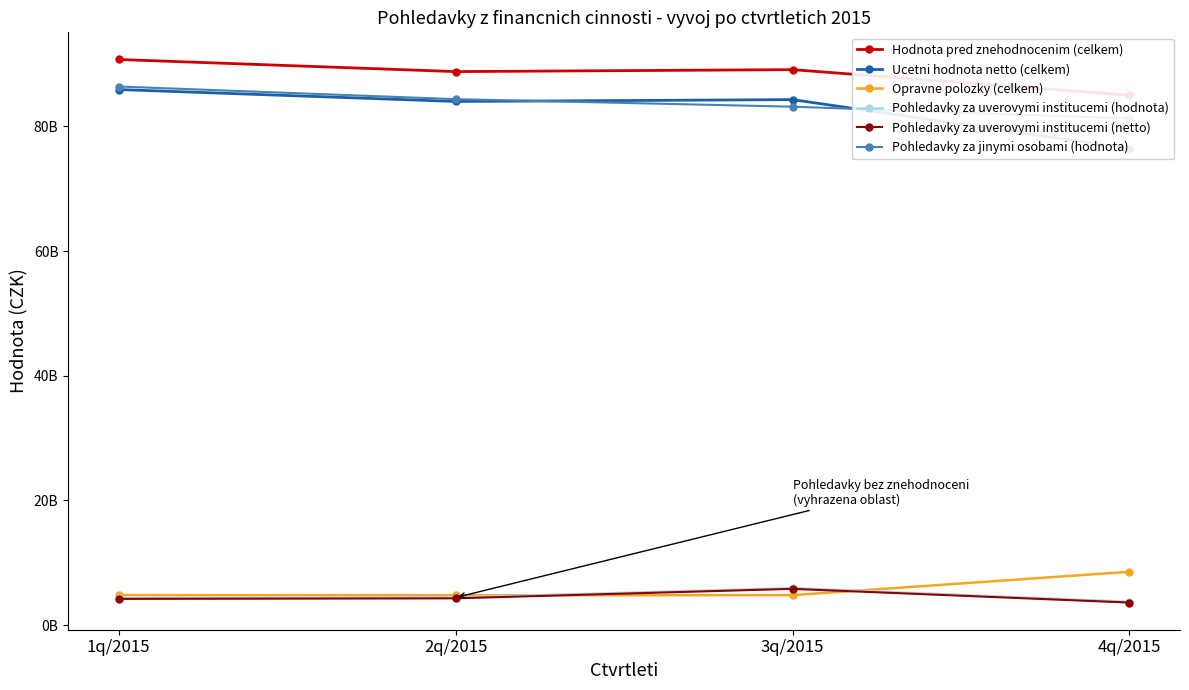

Which series has the largest range (max minus min)?

Ucetni hodnota netto (celkem)